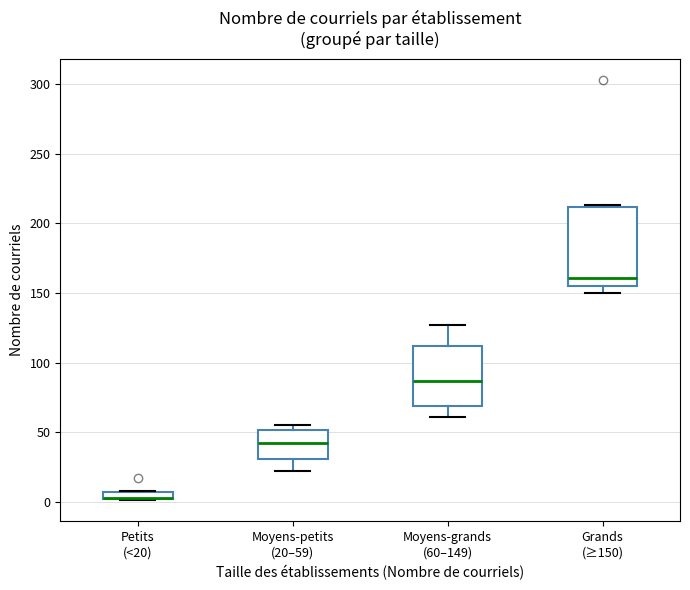

Comparing the boxes themselves (not the whiskers), which one is the tallest?

Grands (≥150)